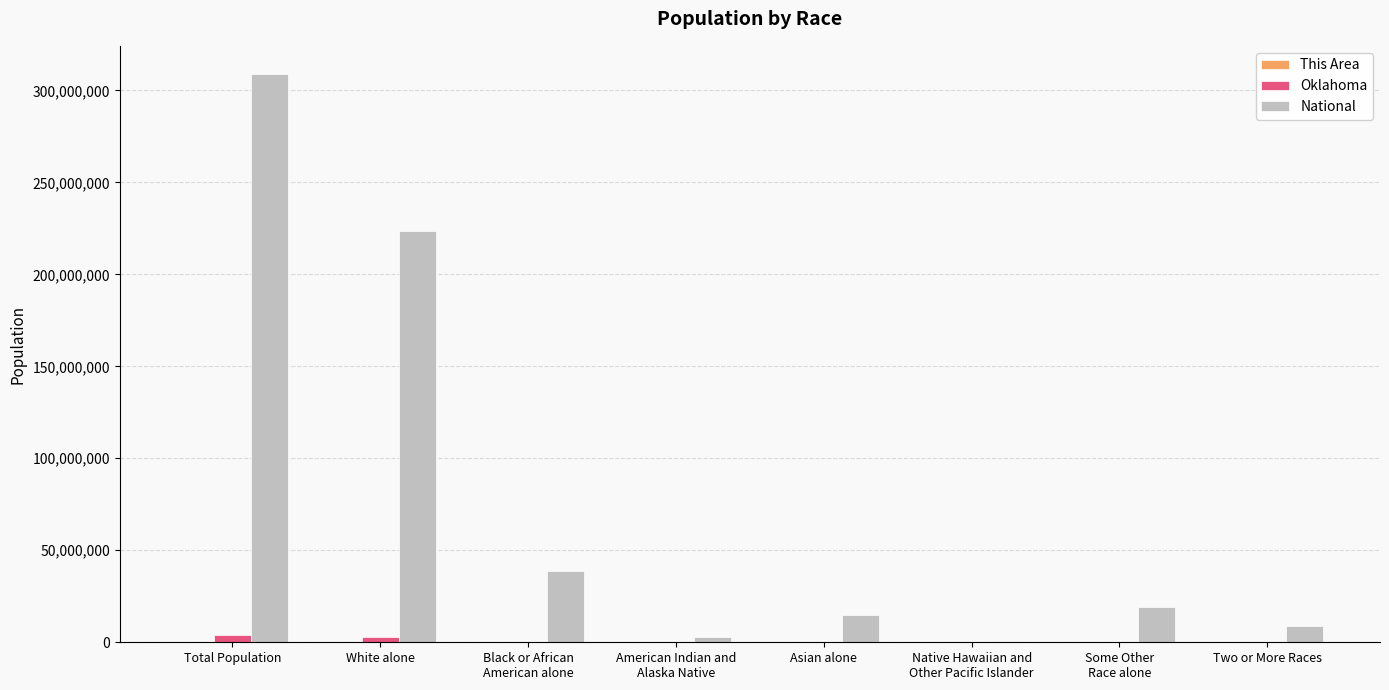

What is the highest value of the Oklahoma series?

3751351